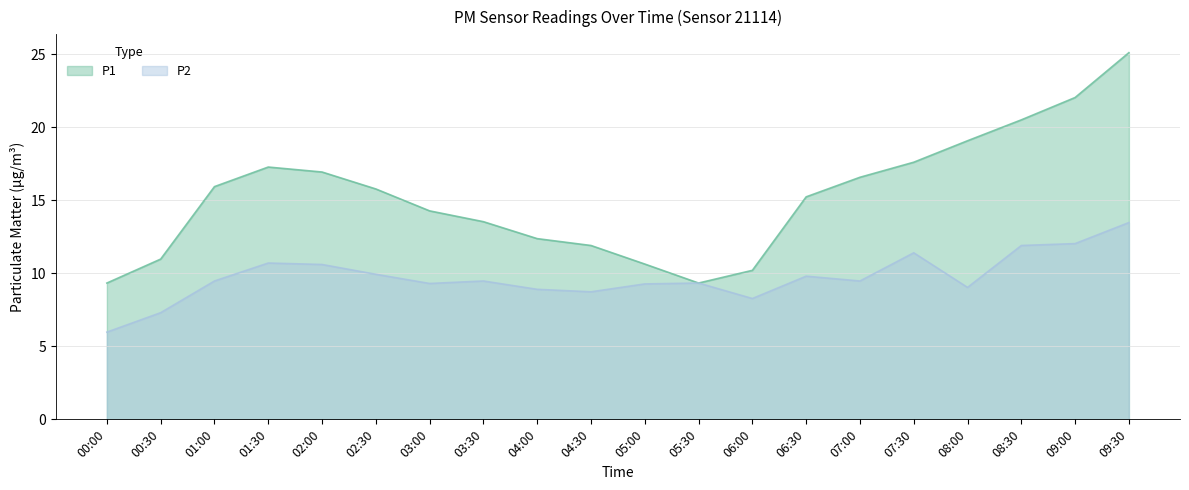

Reading left to right, list all the values displayed in this chart.

P1: 00:00=9.3	00:30=11.0	01:00=15.9	01:30=17.3	02:00=16.9	02:30=15.8	03:00=14.3	03:30=13.5	04:00=12.4	04:30=11.9	05:00=10.6	05:30=9.3	06:00=10.2	06:30=15.2	07:00=16.6	07:30=17.6	08:00=19.1	08:30=20.5	09:00=22.0	09:30=25.1
P2: 00:00=6.0	00:30=7.3	01:00=9.5	01:30=10.7	02:00=10.6	02:30=9.9	03:00=9.3	03:30=9.5	04:00=8.9	04:30=8.7	05:00=9.3	05:30=9.3	06:00=8.3	06:30=9.8	07:00=9.5	07:30=11.4	08:00=9.0	08:30=11.9	09:00=12.0	09:30=13.5